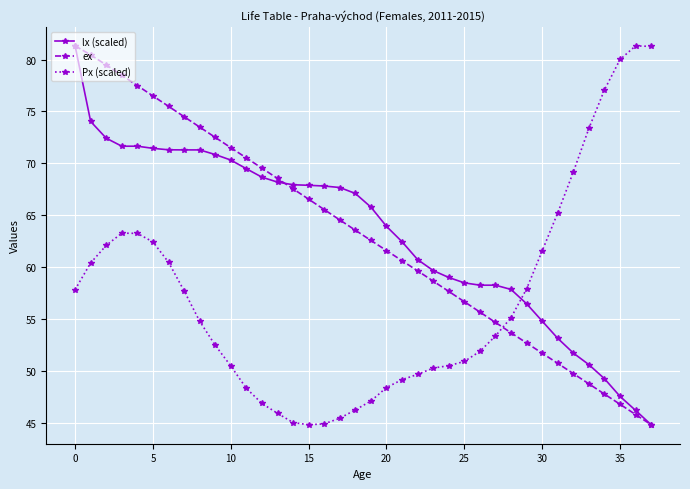

What is the maximum value for Px (scaled)?

81.3